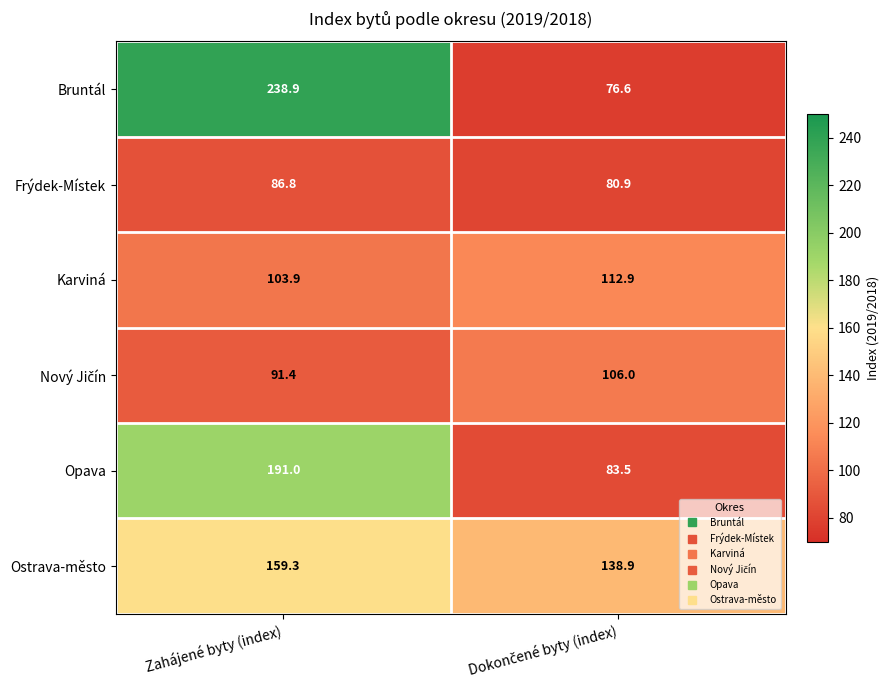

What value does the Opava series have at Zahájené byty (index)?

191.0